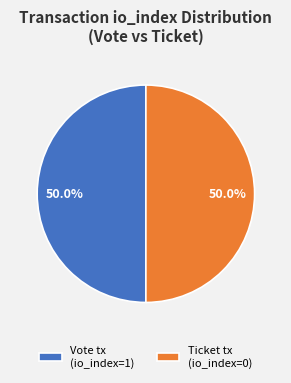

Approximately how many times larger is the value at Ticket tx (io_index=0) compared to Vote tx (io_index=1)?

1.0